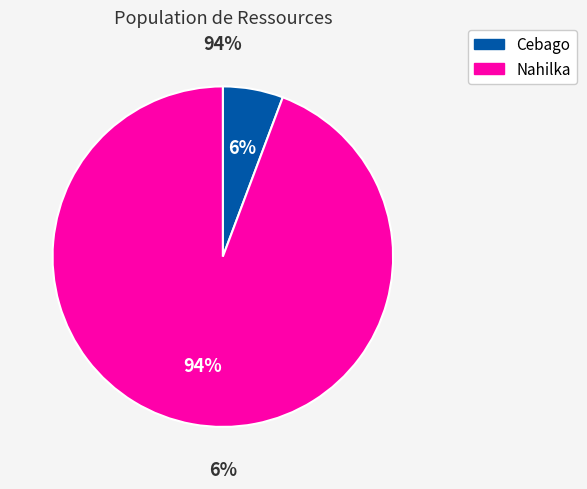

To the nearest percent, what portion does Cebago represent?

6%